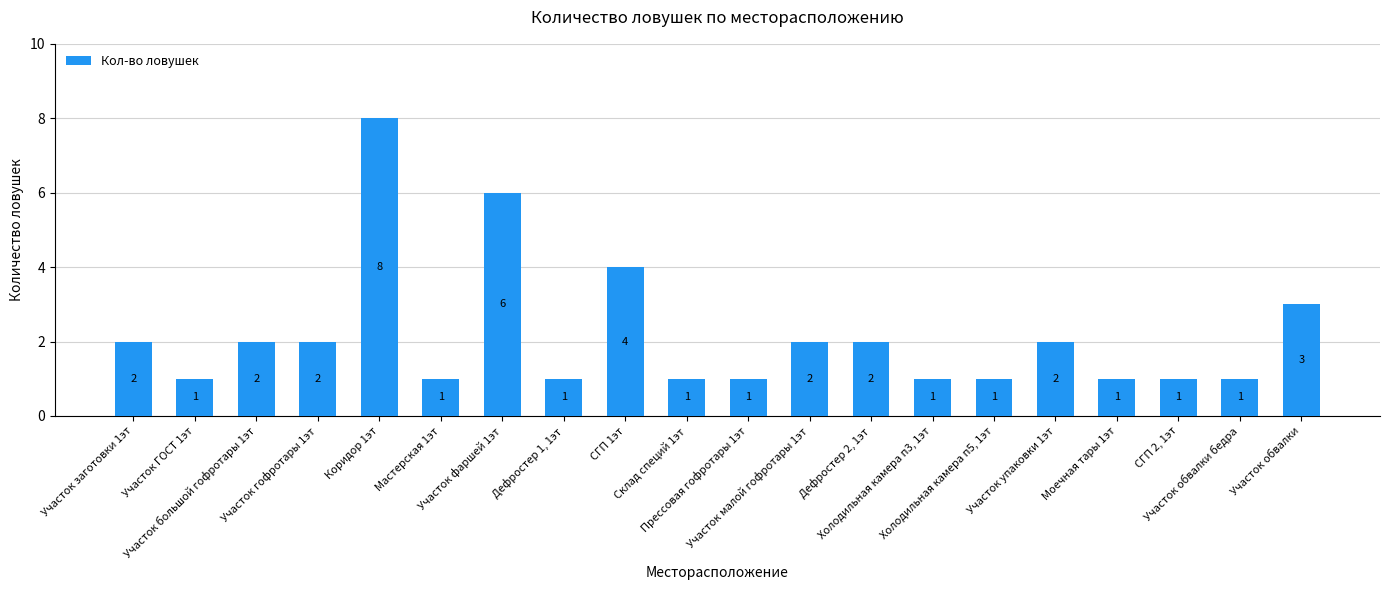

What is the change in value from Дефростер 1, 1эт to Дефростер 2, 1эт?

+1